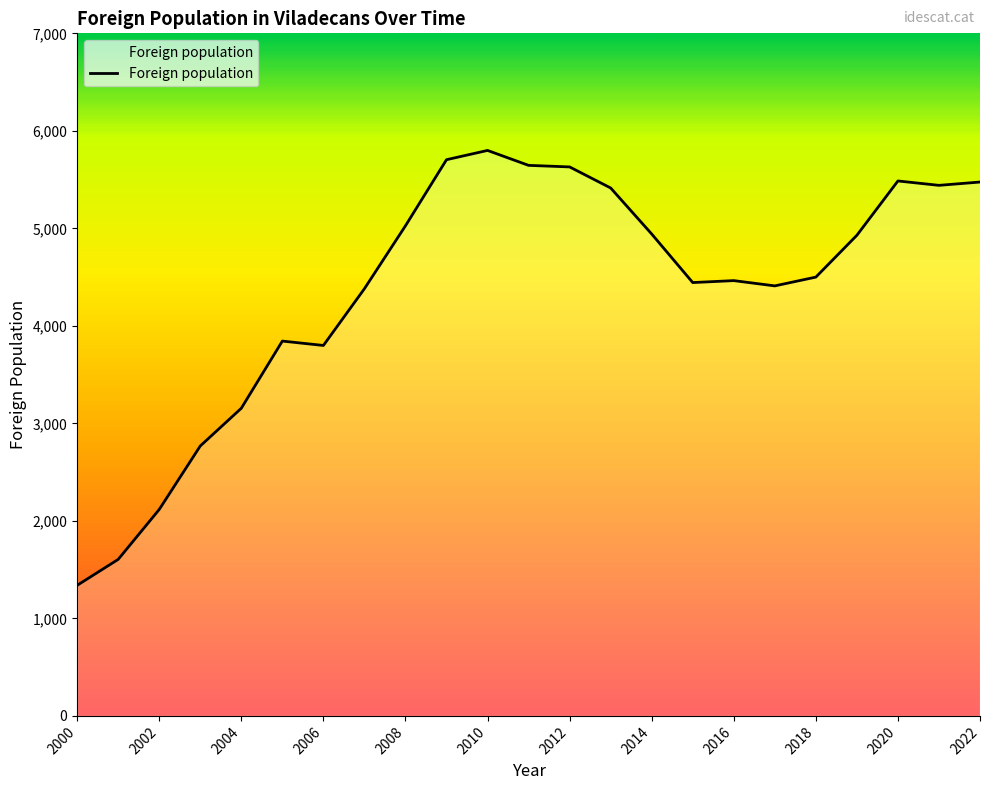

How many lines are shown in the chart?

1